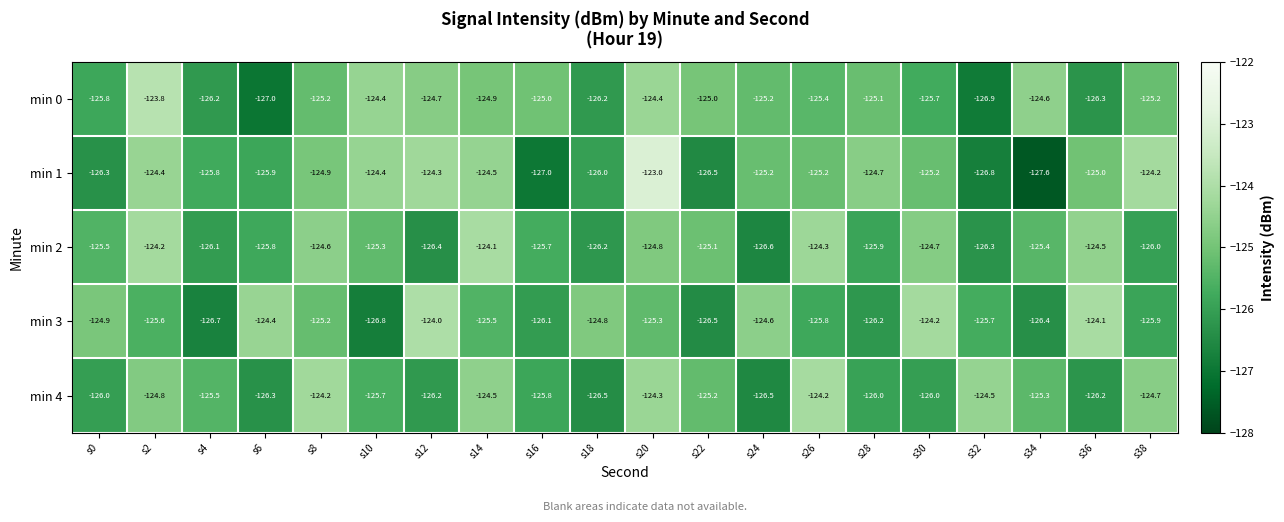

What is the difference between the maximum and minimum values in the min 0 series?

3.2